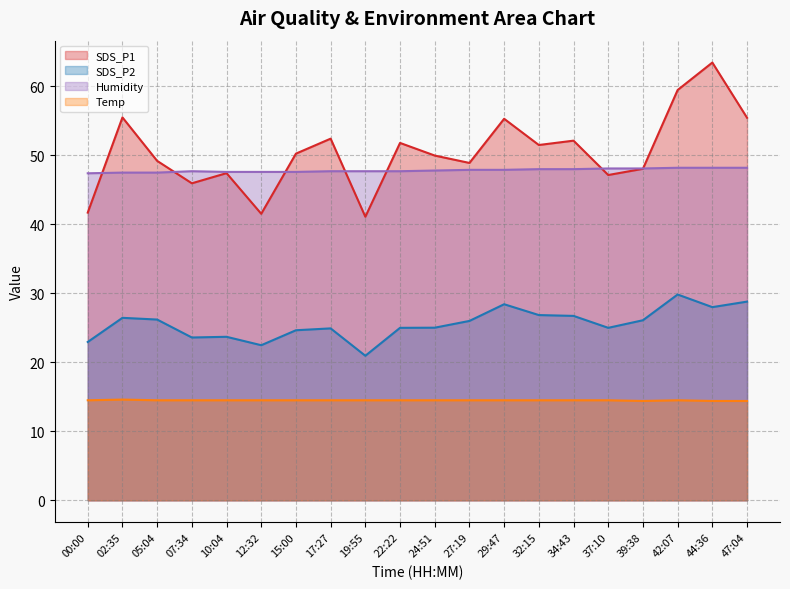

True or false: Humidity has a value of 48.0 at 34:43.

True